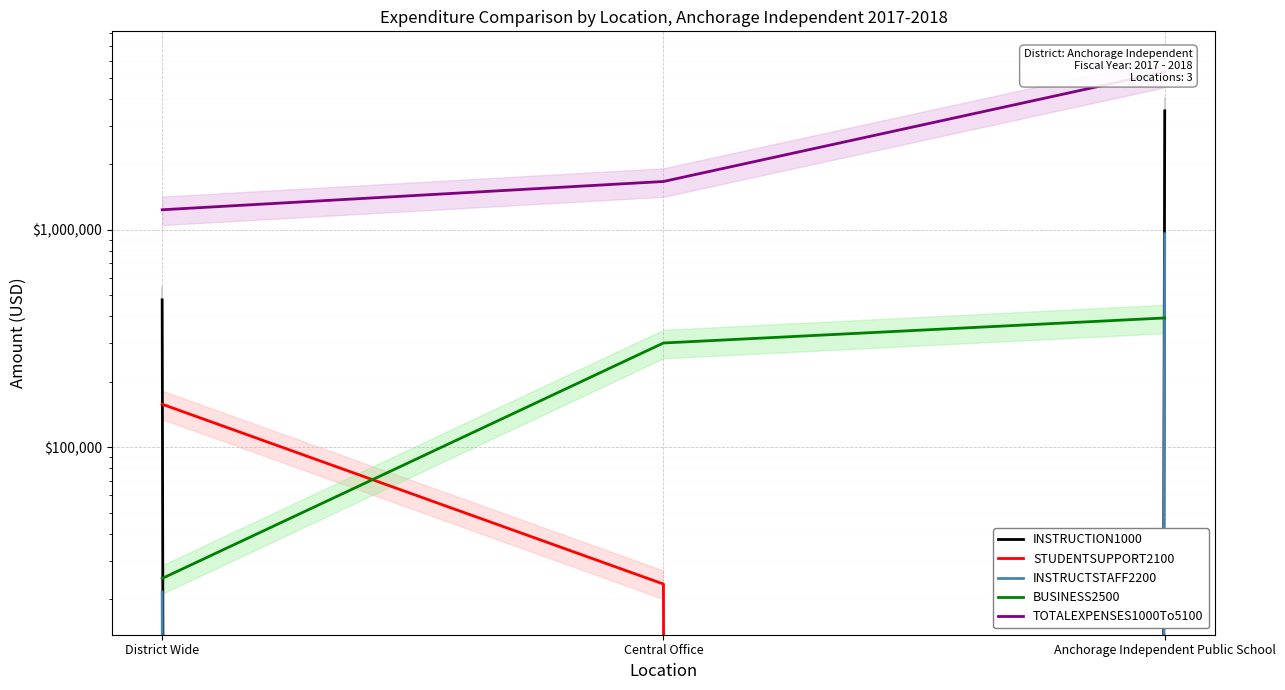

Rank the series by their maximum value, from highest to lowest.

TOTALEXPENSES1000To5100, INSTRUCTION1000, INSTRUCTSTAFF2200, BUSINESS2500, STUDENTSUPPORT2100